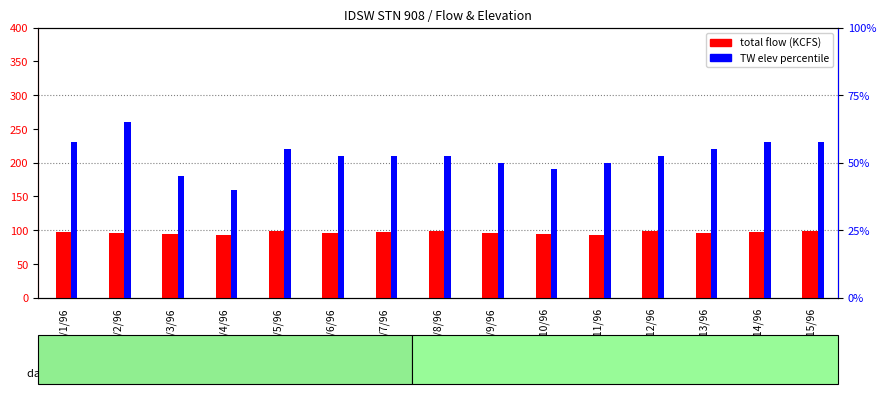

At which label is TW elev percentile closest to 52?

3/6/96